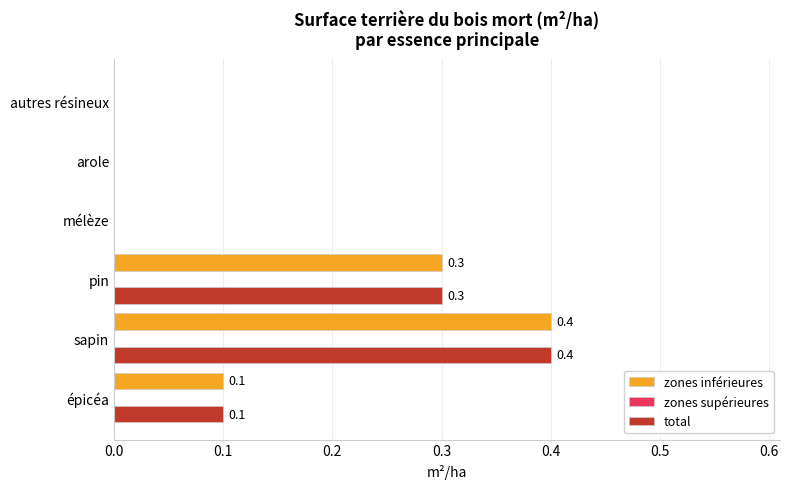

At which category is the sum across all series the highest?

sapin